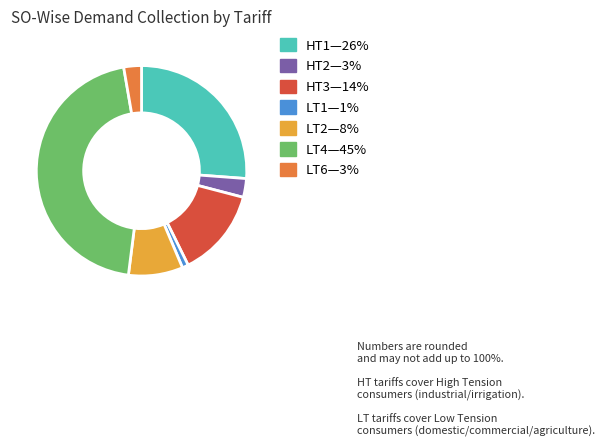

Is there any slice that represents more than half of the pie?

No